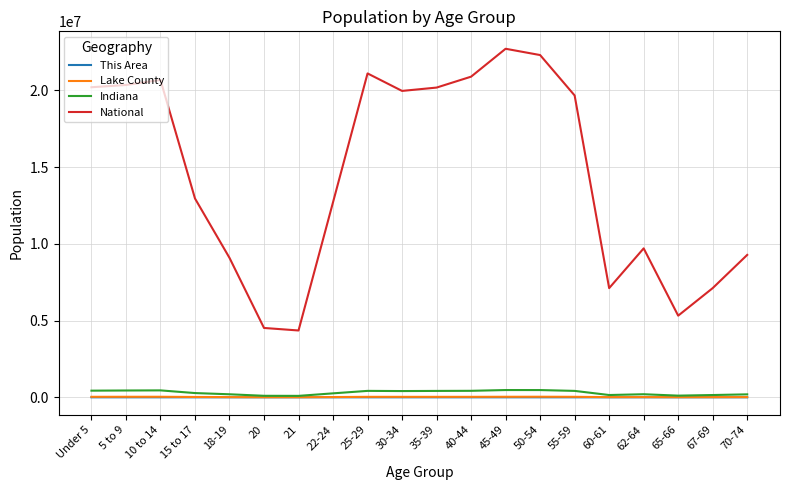

What is the sum of the This Area values at 62-64 and 35-39?

348